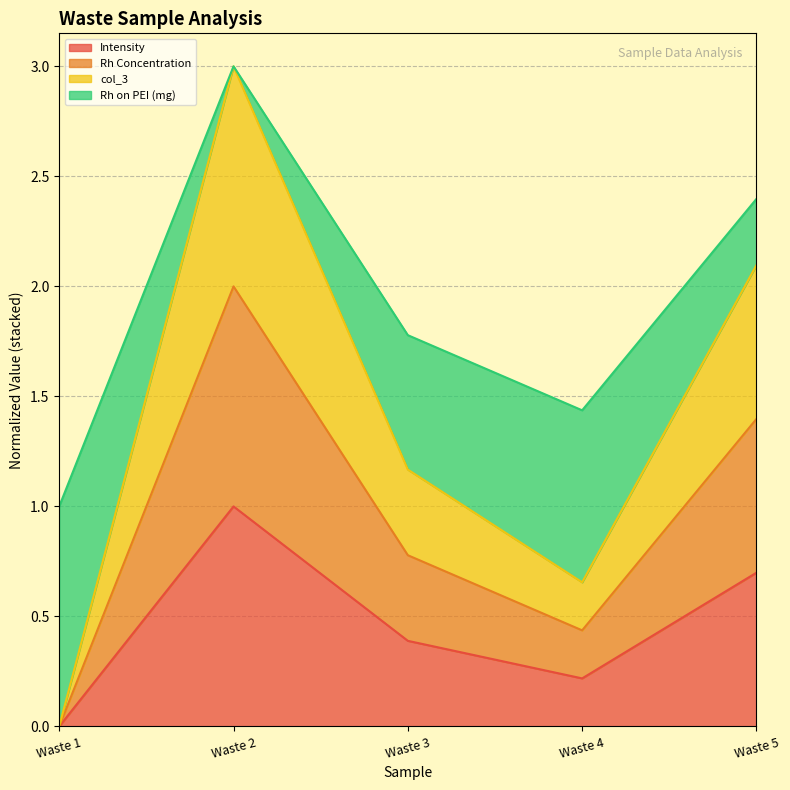

Between Waste 1 and Waste 3, which is larger?

Waste 3